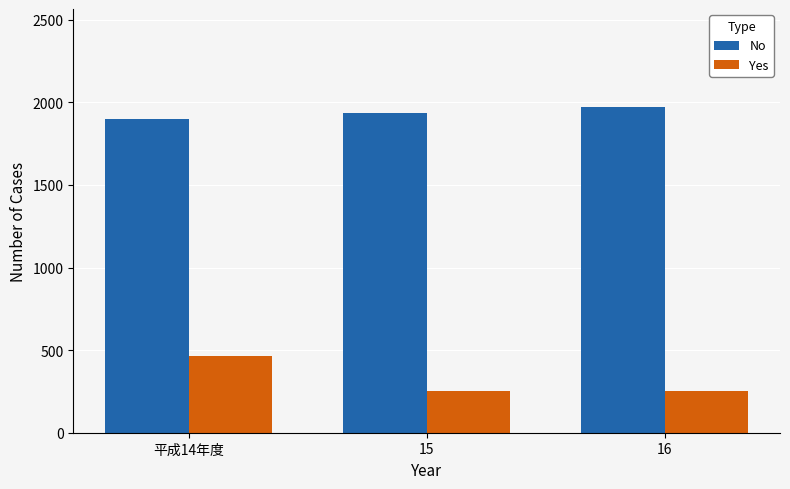

How many No values are between 1898 and 1973?

3